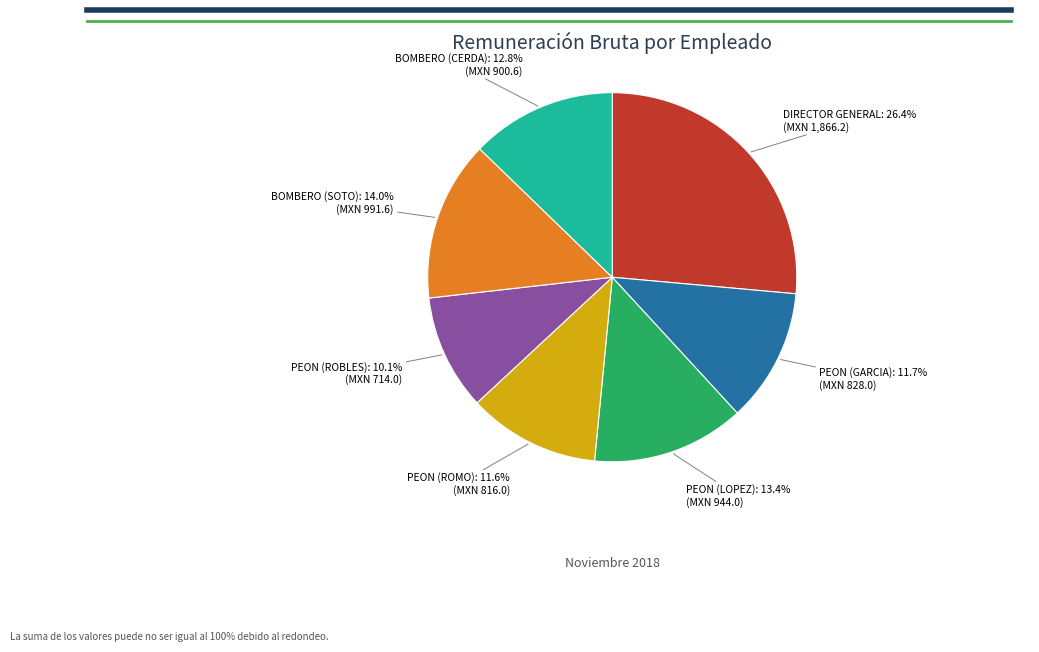

Does BOMBERO (CERDA) represent more than half of the total?

No